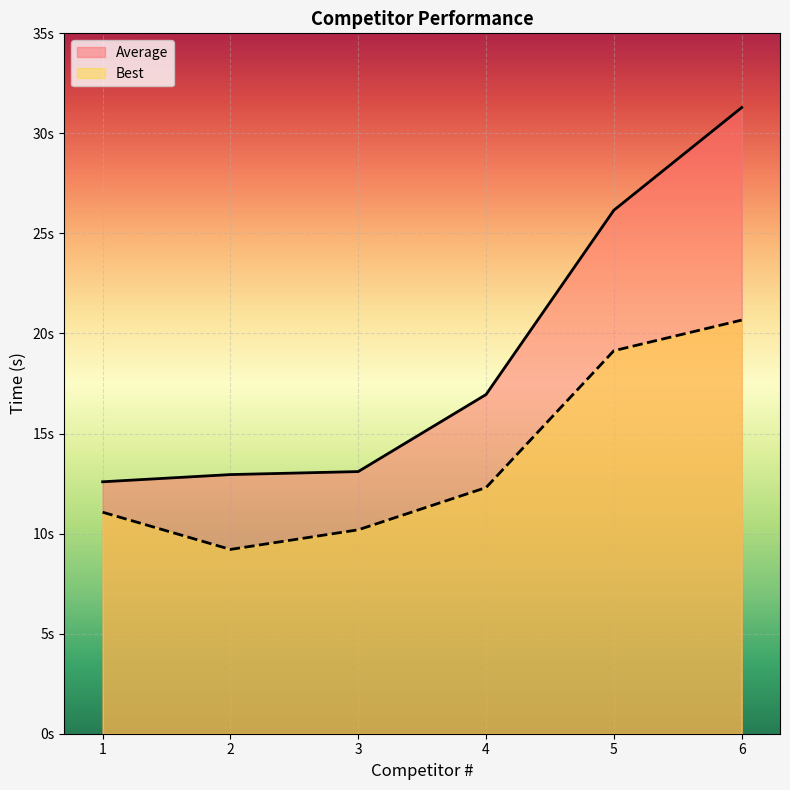

At which category does the chart reach its peak across all series?

6